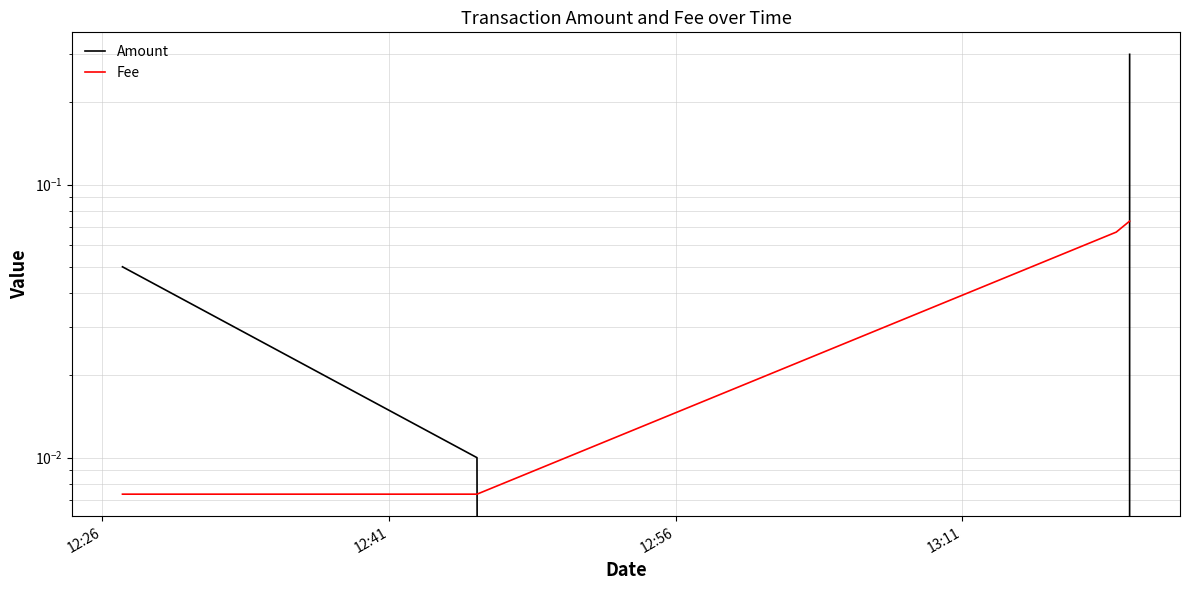

Rank the categories by Fee value from highest to lowest.

13:11, 12:56, 12:26, 12:41